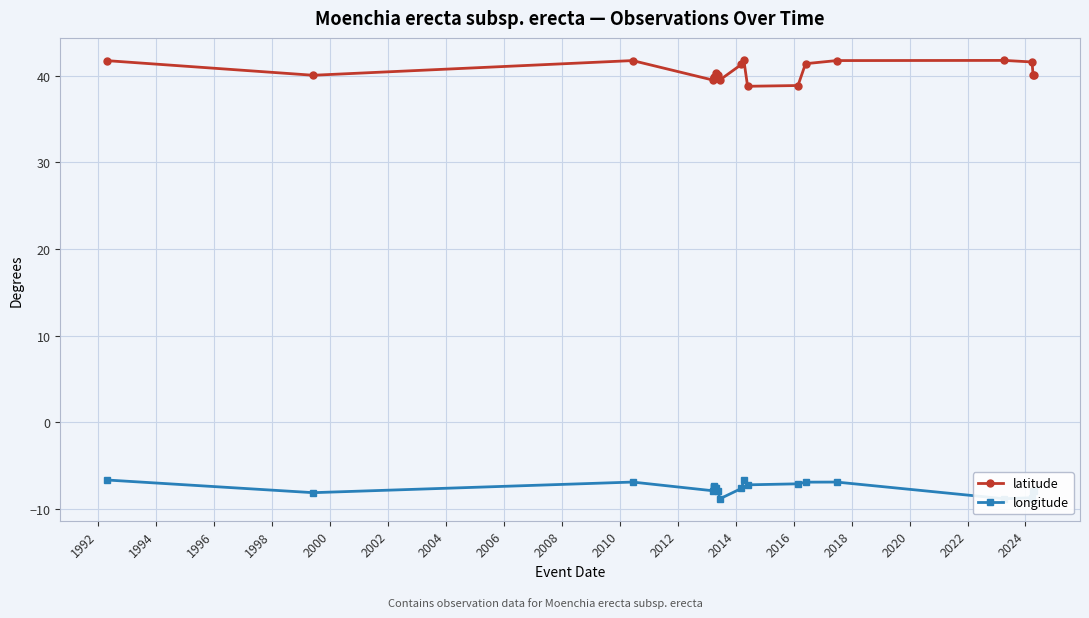

True or false: longitude and latitude intersect in this chart.

False